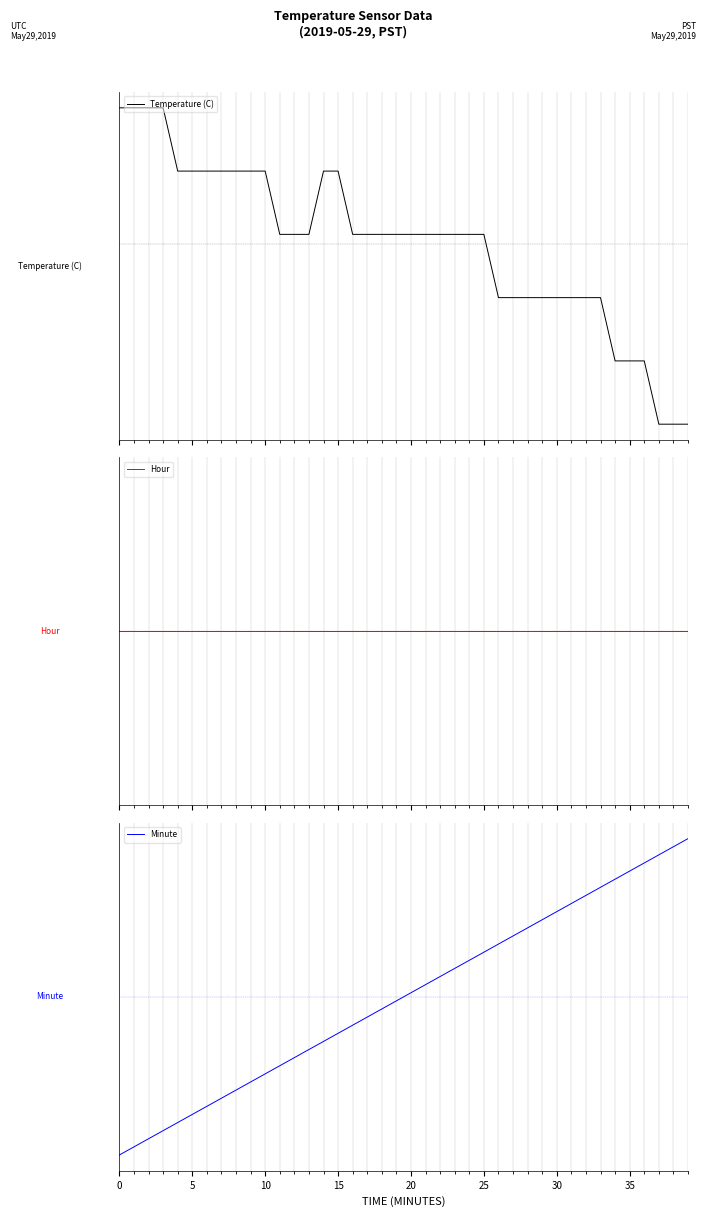

Is it true that Minute equals 0.8 at 23?

False